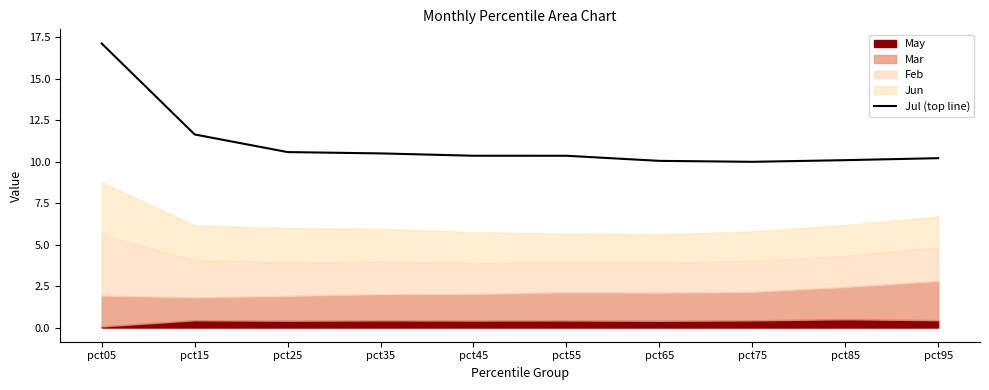

The Jul (top line) series shows 4.3 at pct85. True or false?

False